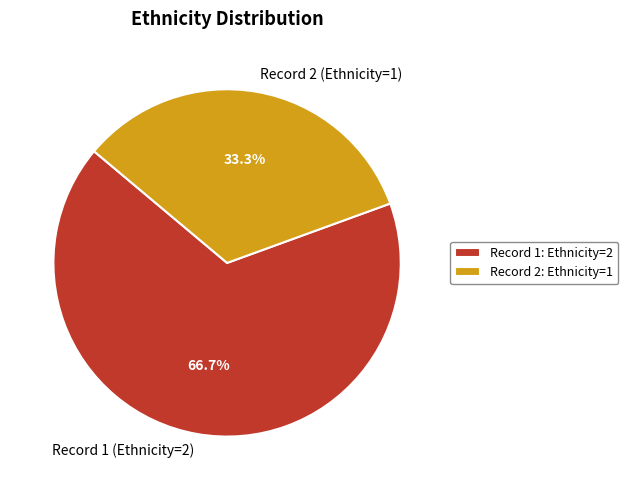

Which has a higher value, Record 1 (Ethnicity=2) or Record 2 (Ethnicity=1)?

Record 1 (Ethnicity=2)